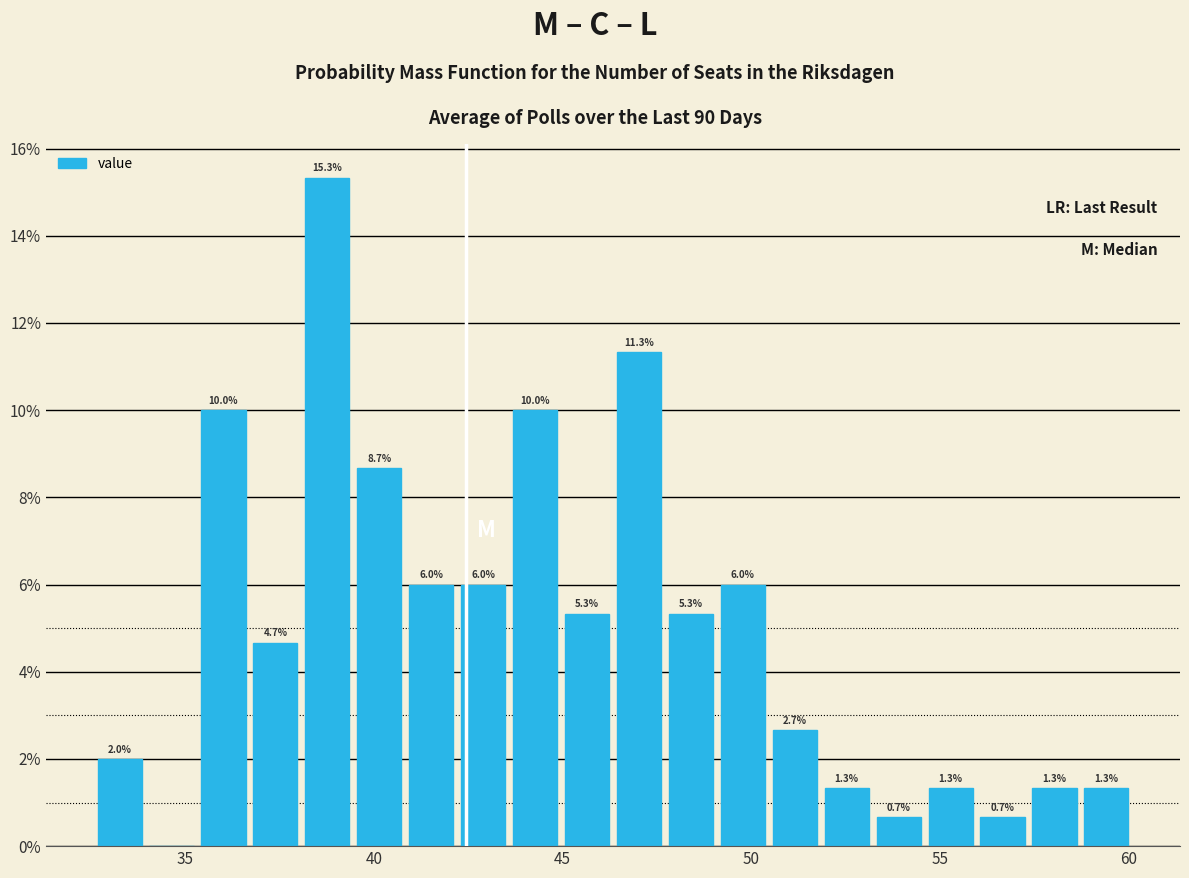

Around what value on the x-axis is the tallest bar? Give the approximate position of its centre, as read against the axis.

39.0